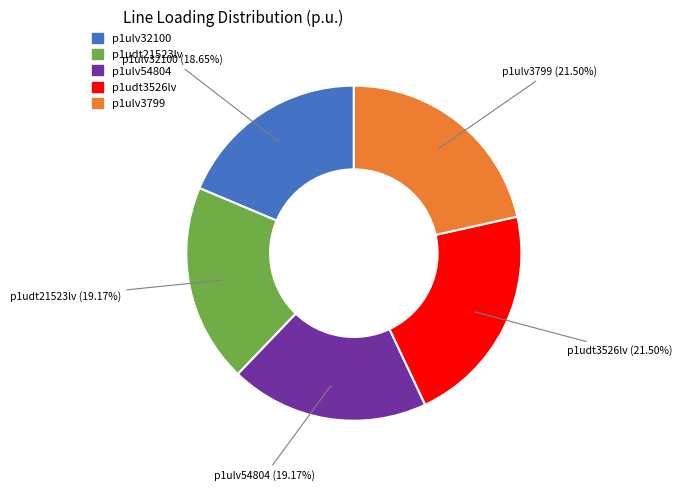

Is there any slice that represents more than half of the pie?

No